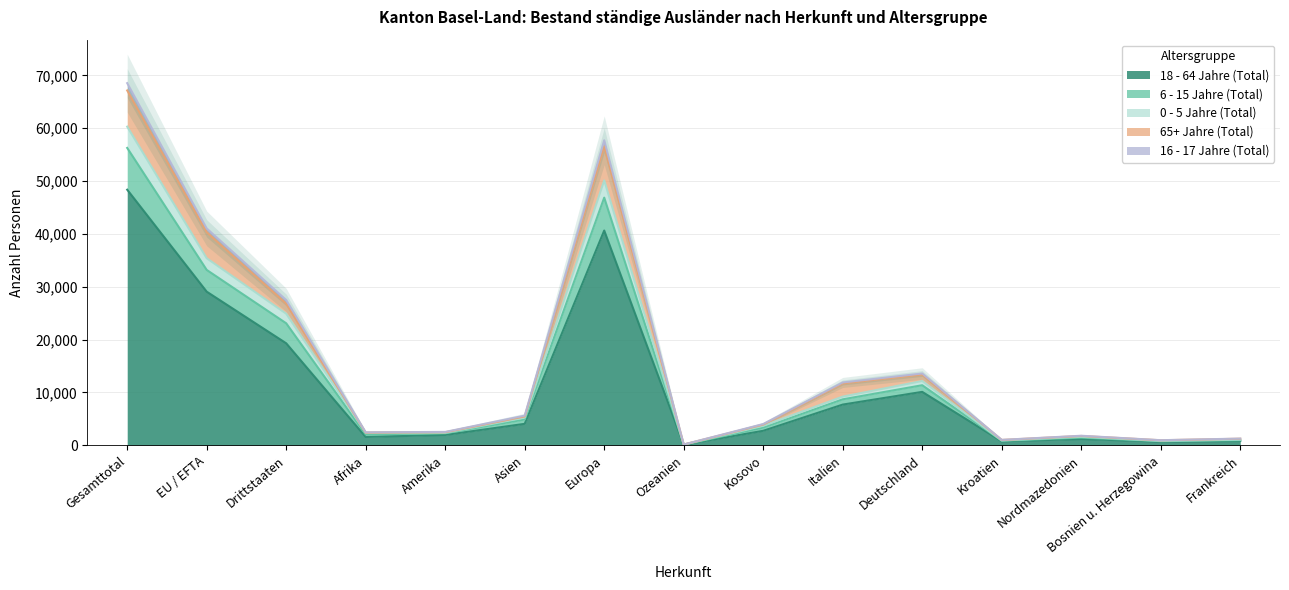

What is the difference between the highest and lowest values at Amerika?

582